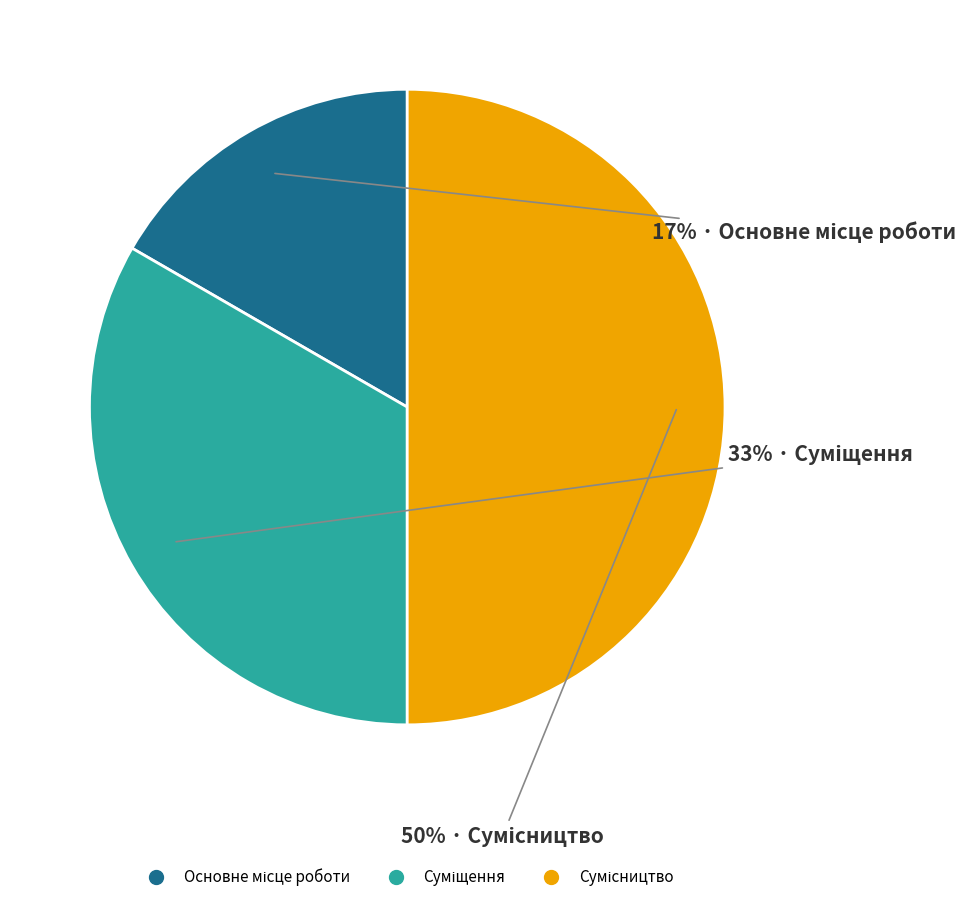

To the nearest percent, what is the average slice percentage?

33%